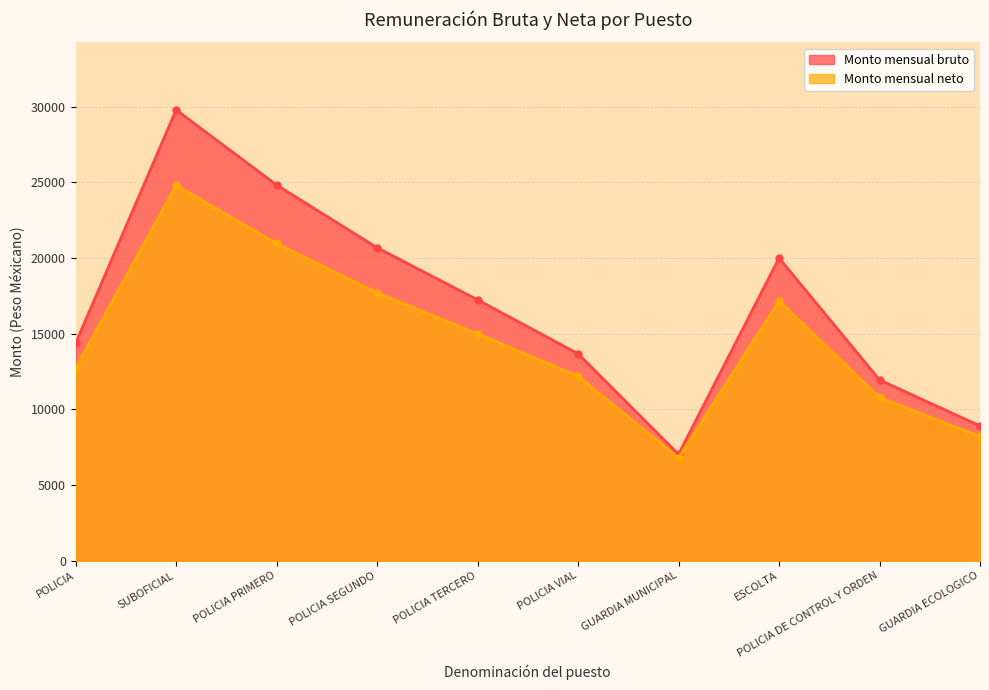

Rank the series by their maximum value, from highest to lowest.

Monto mensual bruto, Monto mensual neto